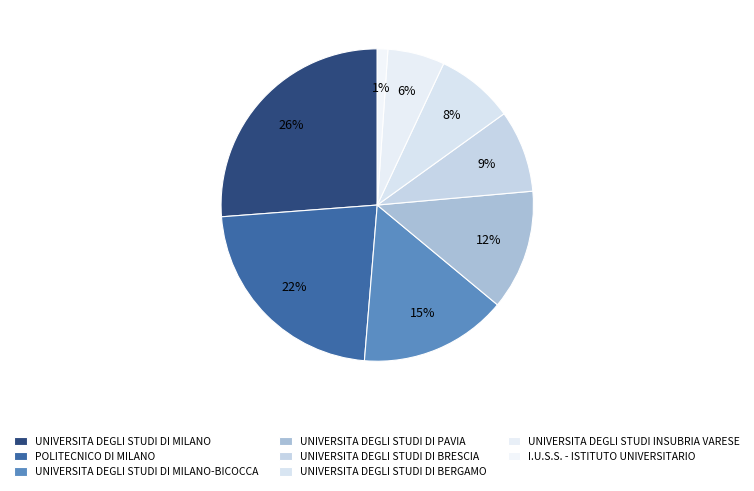

How many segments does this pie chart have?

8